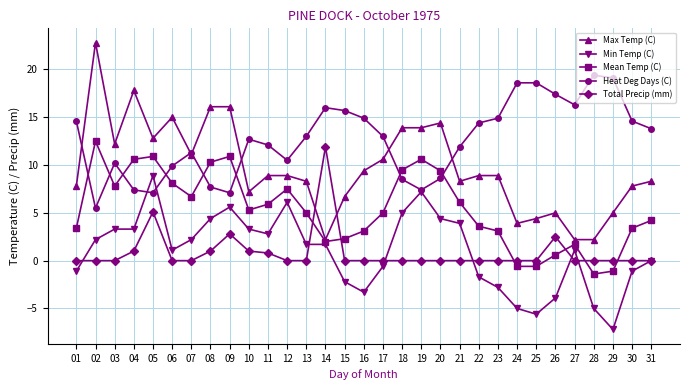

How many series are shown in this chart?

5